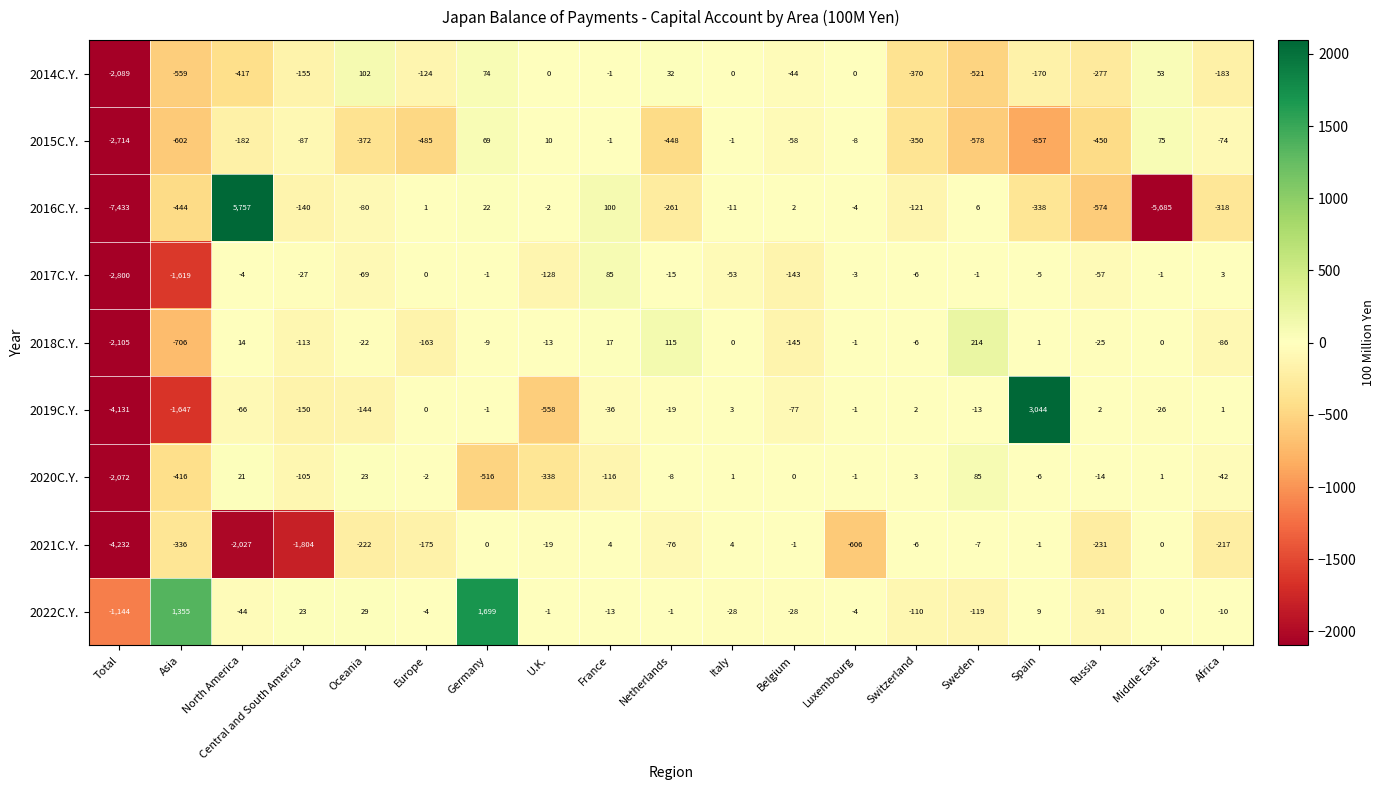

Rank the series at Central and South America from highest to lowest value.

2022C.Y., 2017C.Y., 2015C.Y., 2020C.Y., 2018C.Y., 2016C.Y., 2019C.Y., 2014C.Y., 2021C.Y.